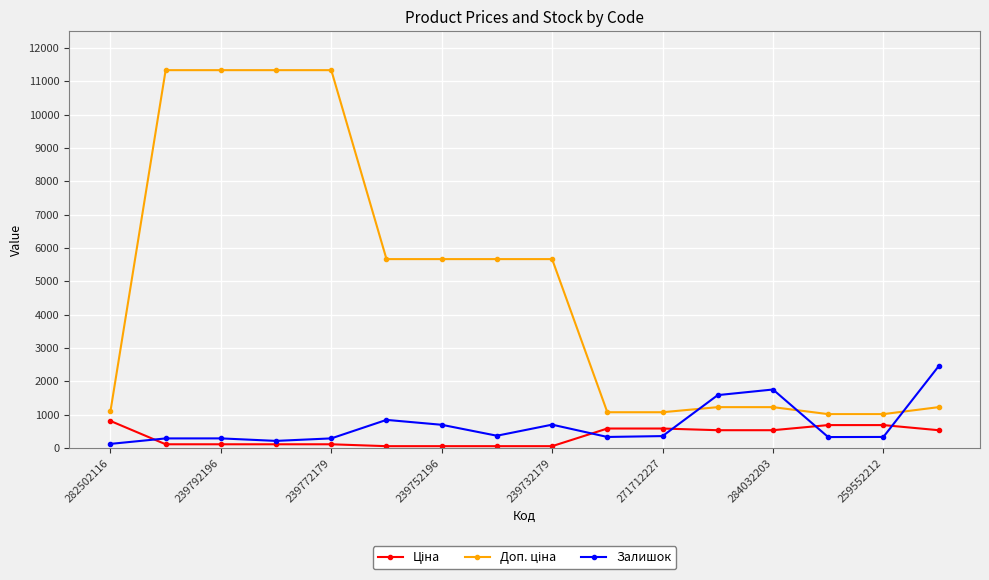

What is the greatest value displayed?

11334.0